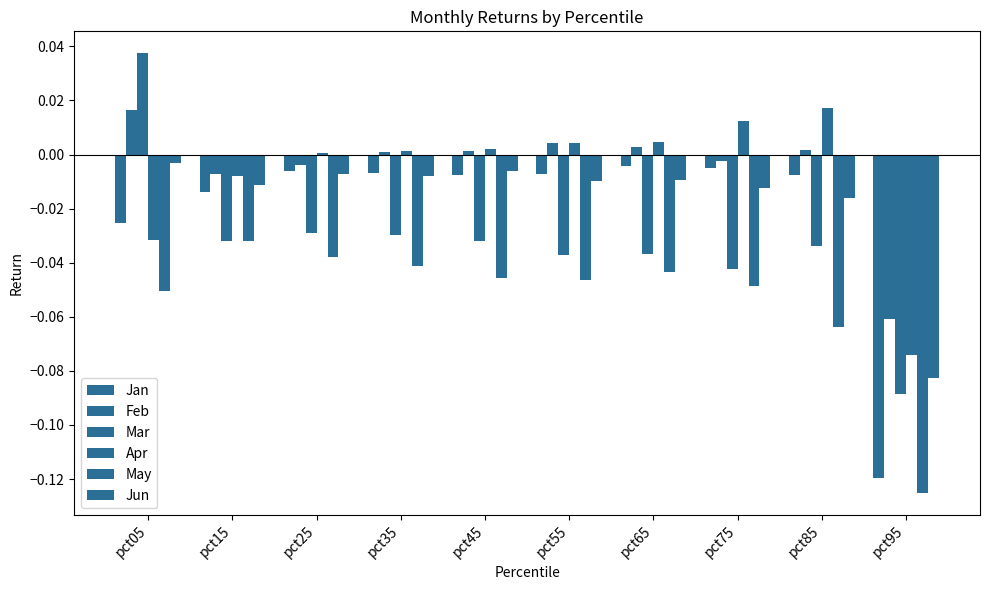

How many data points in Mar are above 0?

1